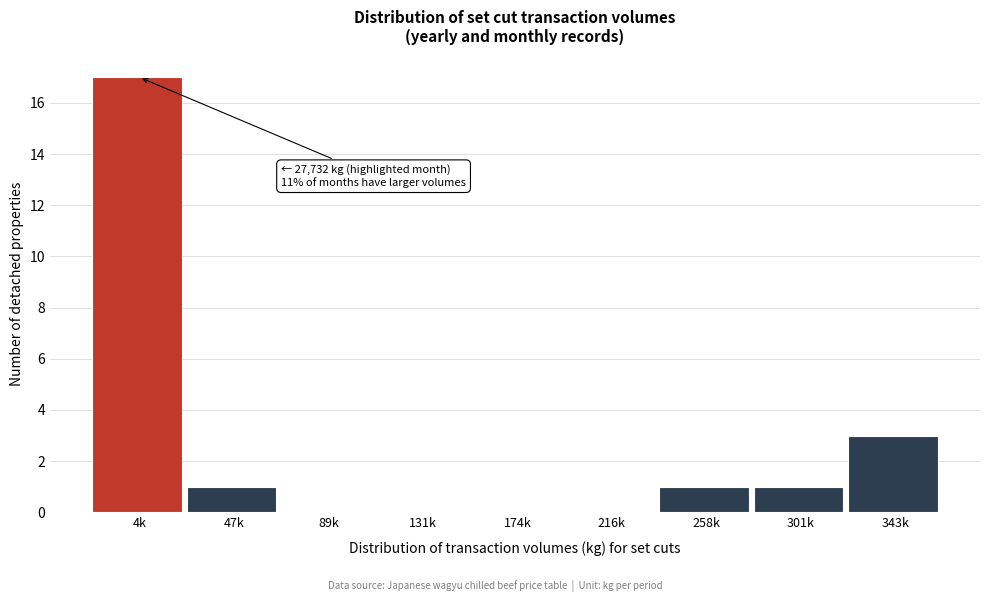

Reading right to left, transcribe all the data shown in this chart.

343k=3	301k=1	258k=1	216k=0	174k=0	131k=0	89k=0	47k=1	4k=17